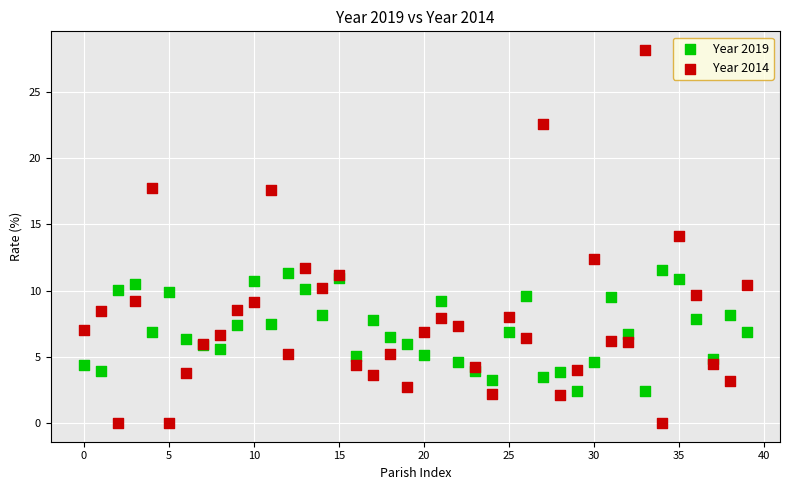

Which series has the widest spread of Y values?

Year 2014